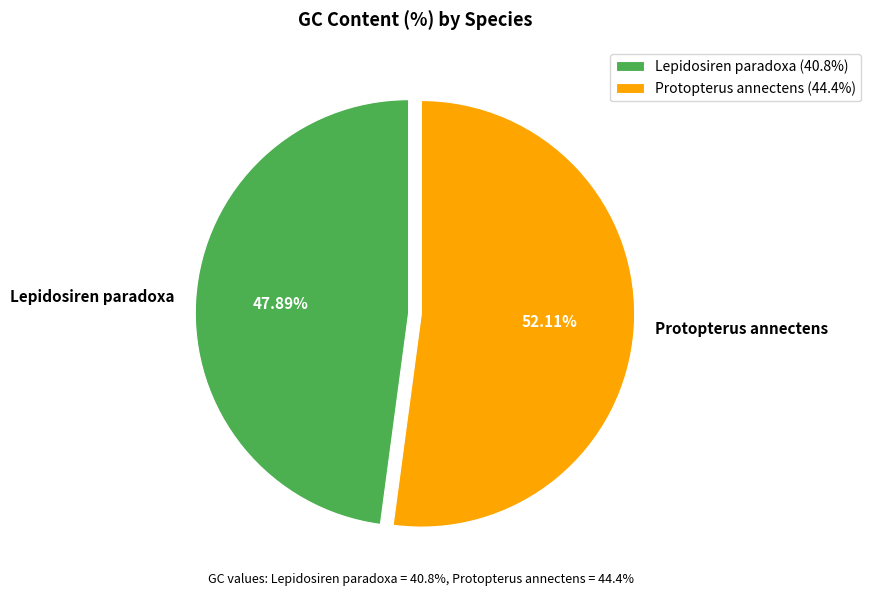

Between Protopterus annectens and Lepidosiren paradoxa, which is larger?

Protopterus annectens